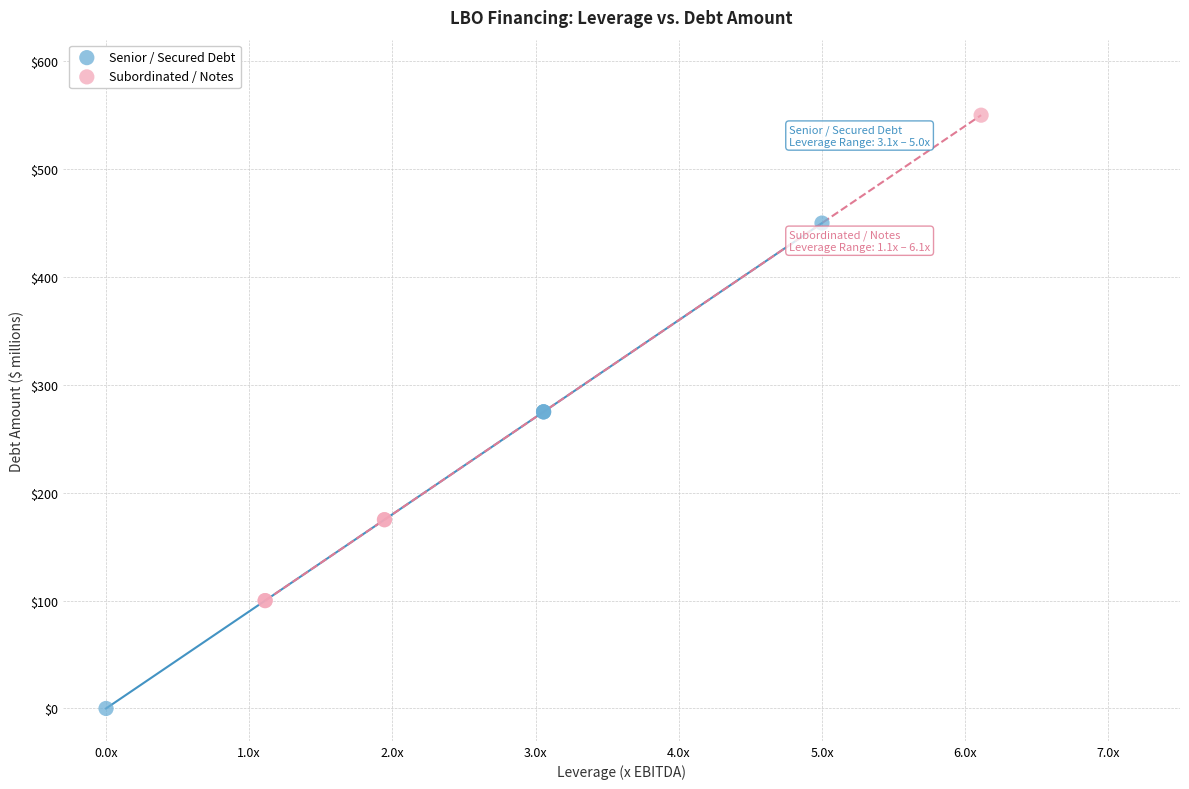

Which series reaches the minimum Y coordinate?

Senior / Secured Debt